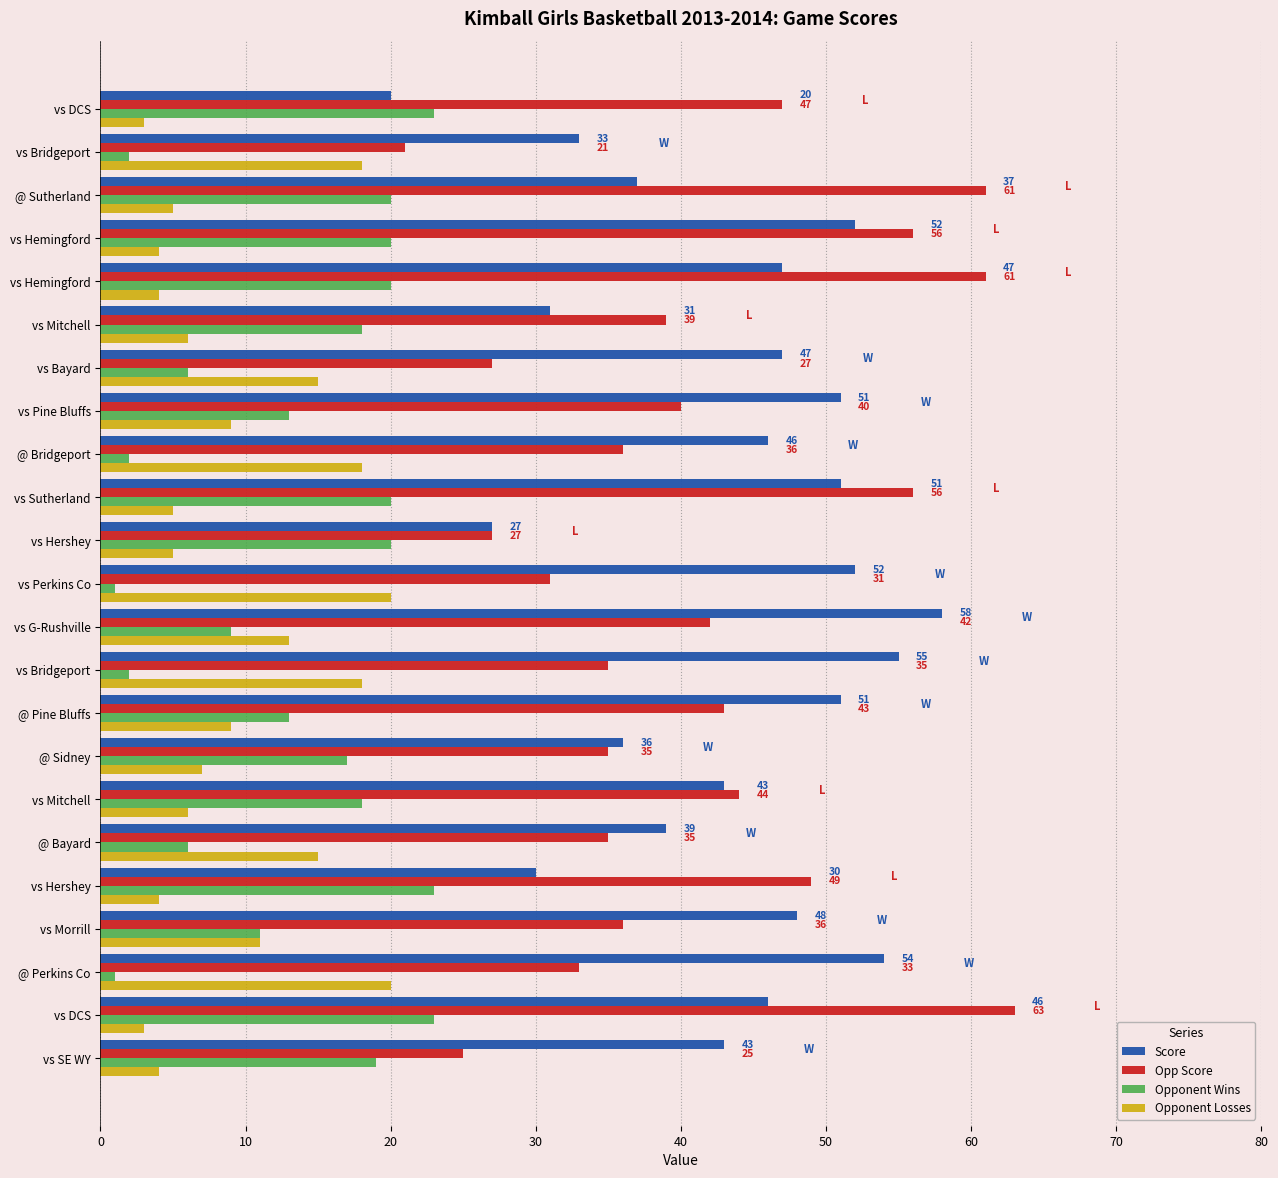

Where is Opponent Wins nearest to the value 12?

vs Morrill